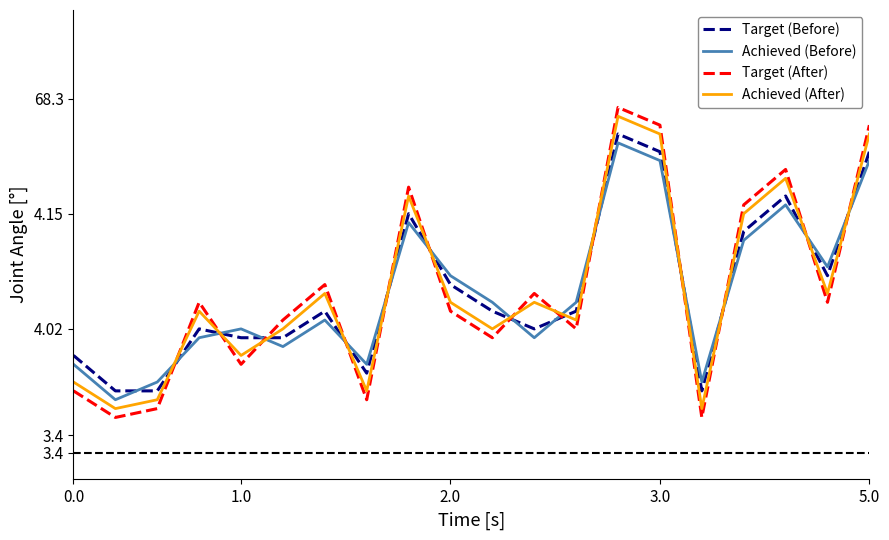

What are all the series names shown in the legend?

Target (Before), Achieved (Before), Target (After), Achieved (After)